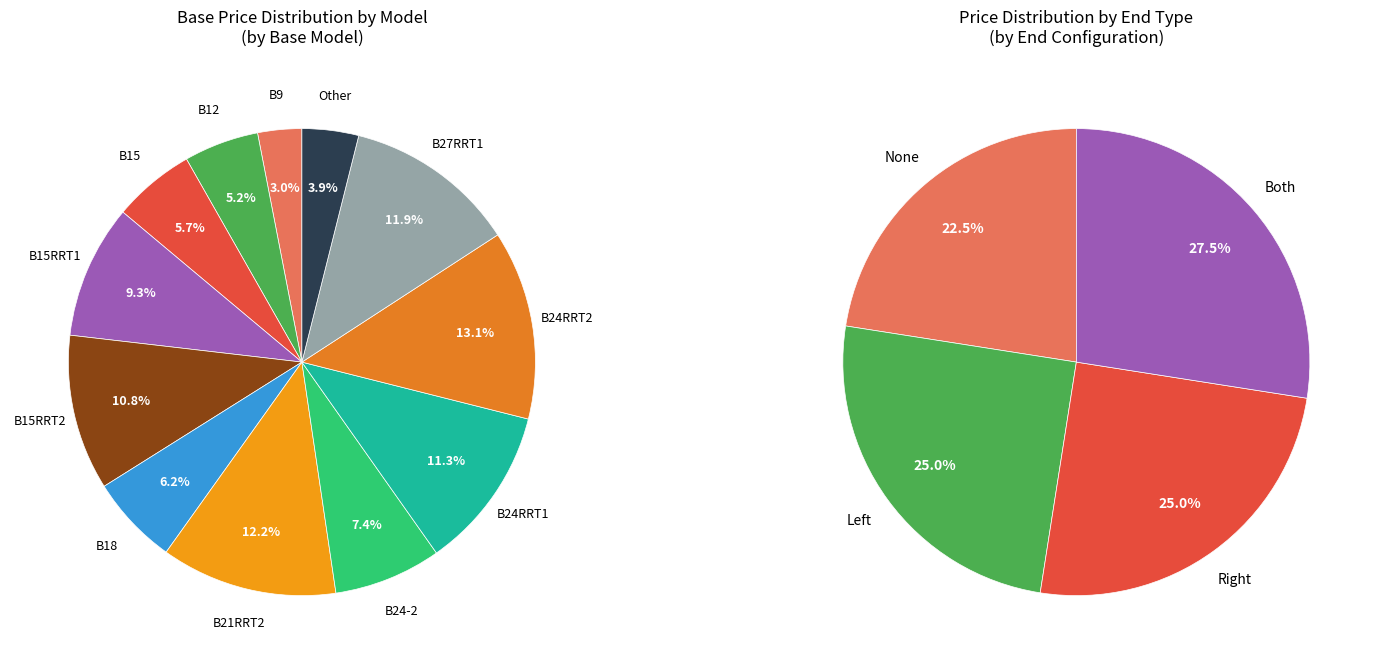

Combined, do B18-None and B12-None account for over 50%?

No